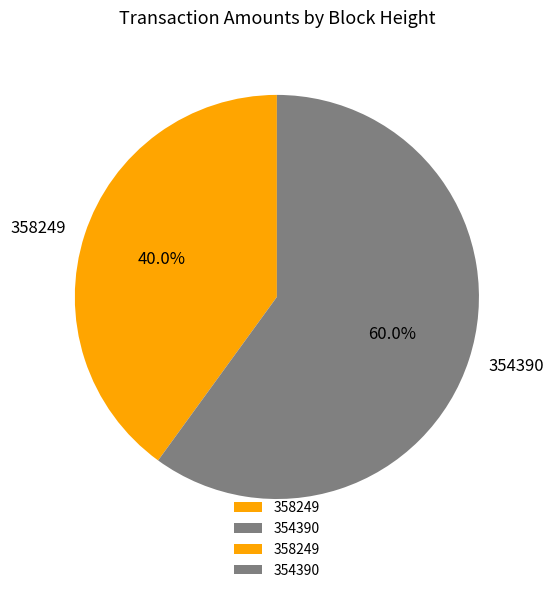

What is the ratio of the value at 354390 to the value at 358249?

1.5